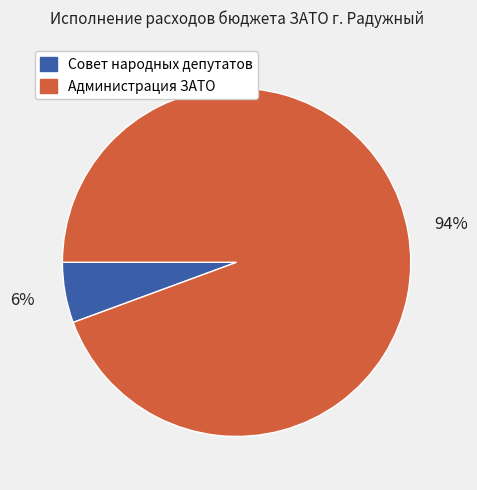

Does any single category account for the majority?

Yes